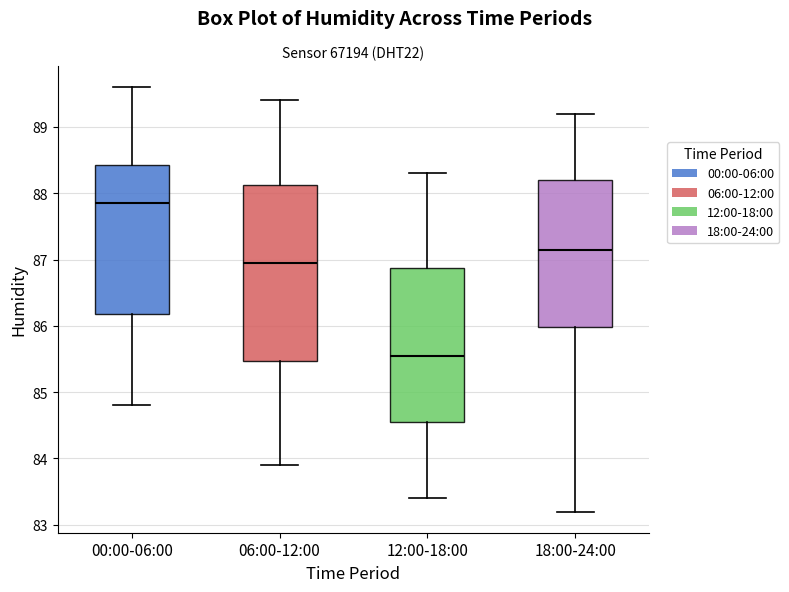

Reading left to right, transcribe this box plot: for each box, give where its median line is, the range the box spans, and where its two whiskers end, as read against the y-axis. The values are not printed on the chart, so give them approximately, as read against the axis.

00:00-06:00: median 87.9, box 86.2 to 88.4, whiskers 84.8 to 89.6
06:00-12:00: median 87.0, box 85.5 to 88.1, whiskers 83.9 to 89.4
12:00-18:00: median 85.6, box 84.6 to 86.9, whiskers 83.4 to 88.3
18:00-24:00: median 87.2, box 86.0 to 88.2, whiskers 83.2 to 89.2